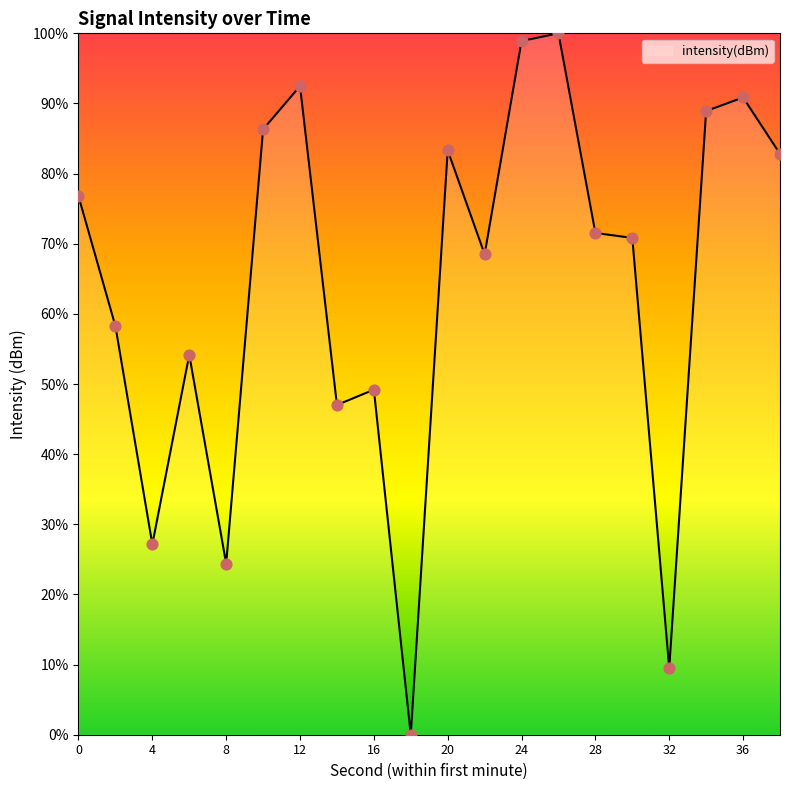

What is the difference between the maximum and minimum values?

100.0